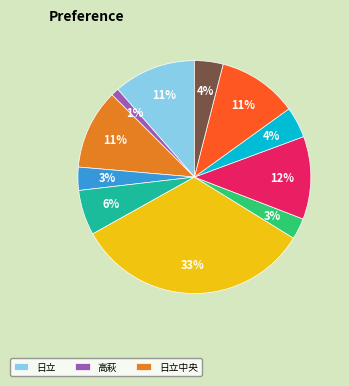

Is there a majority slice in this chart?

No